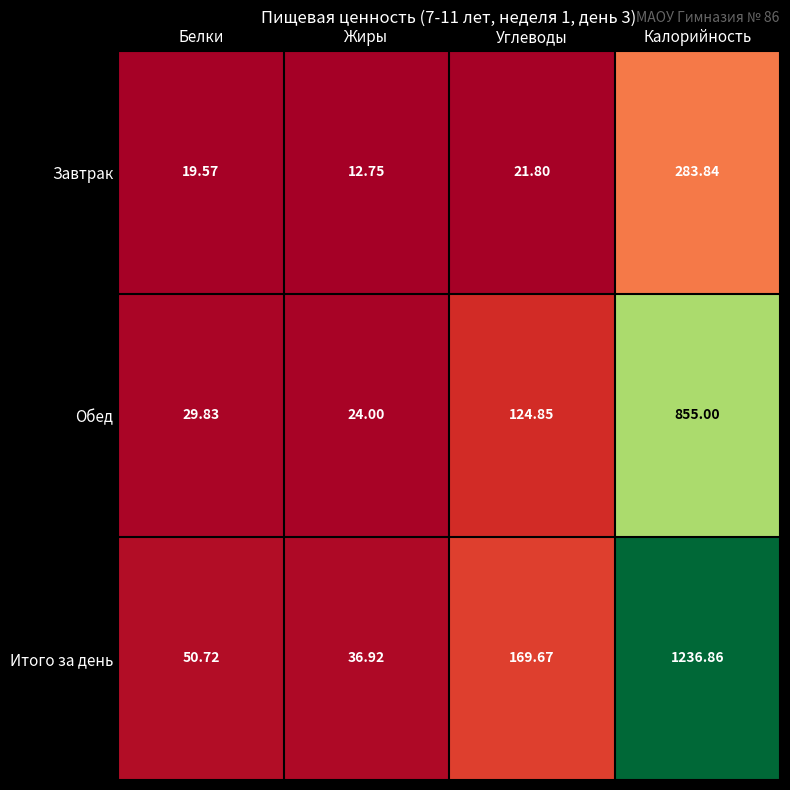

Between Белки and Жиры, which series saw the biggest shift?

Итого за день